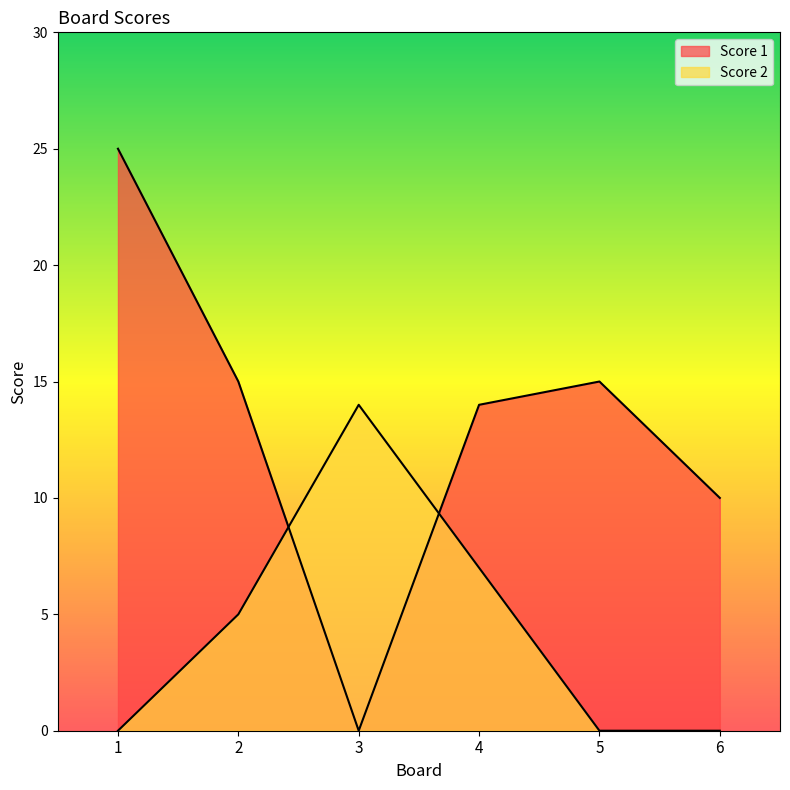

At which category does Score 2 reach its first local peak?

3